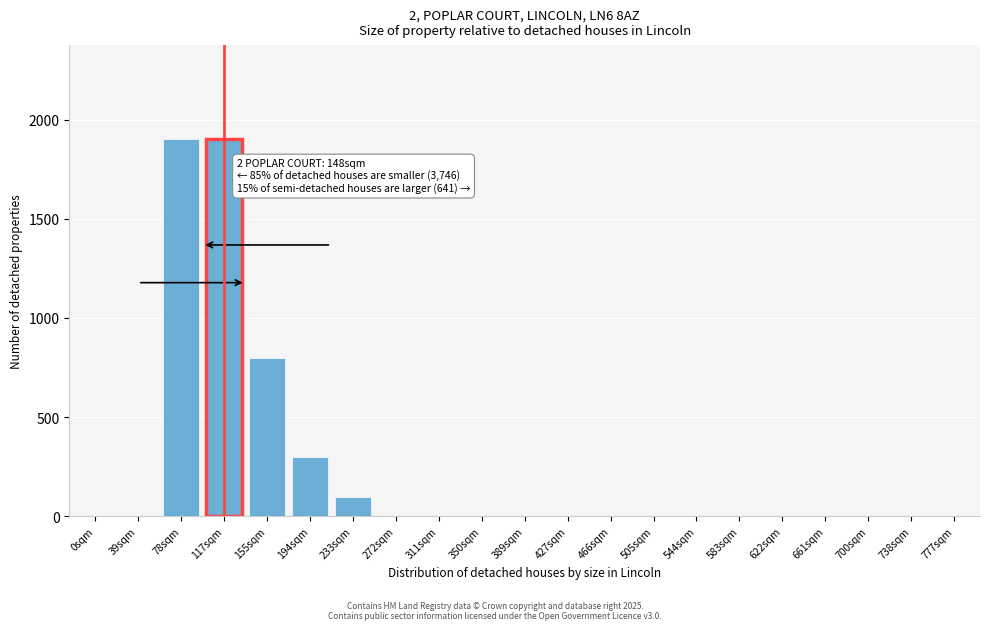

Reading left to right, what are all the values shown in this chart?

0sqm=0	39sqm=0	78sqm=1900	117sqm=1900	155sqm=800	194sqm=300	233sqm=100	272sqm=0	311sqm=0	350sqm=0	389sqm=0	427sqm=0	466sqm=0	505sqm=0	544sqm=0	583sqm=0	622sqm=0	661sqm=0	700sqm=0	738sqm=0	777sqm=0